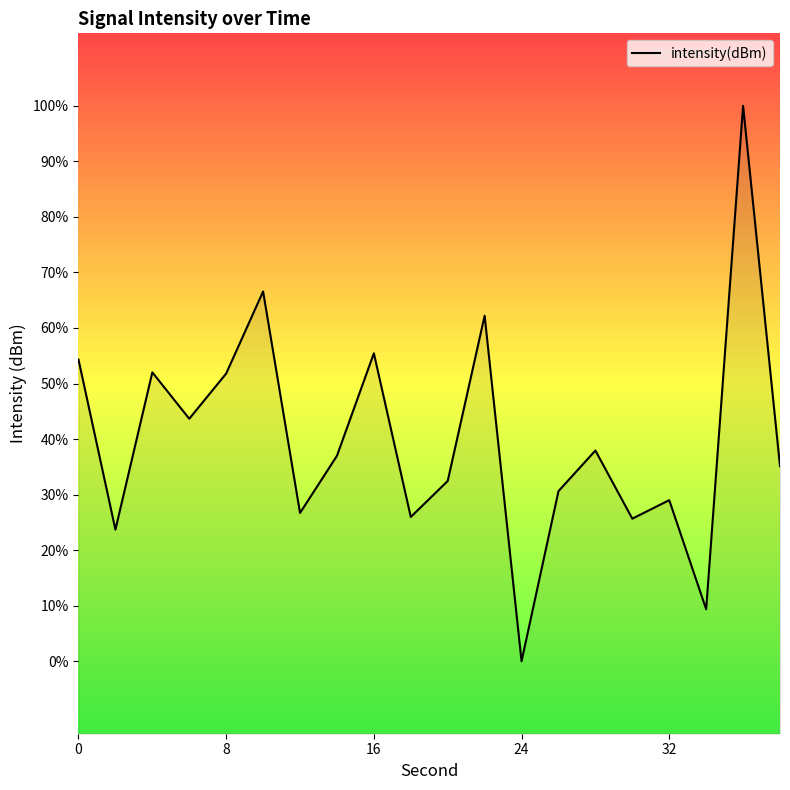

How many points are higher than both their immediate neighbors (excluding endpoints)?

7